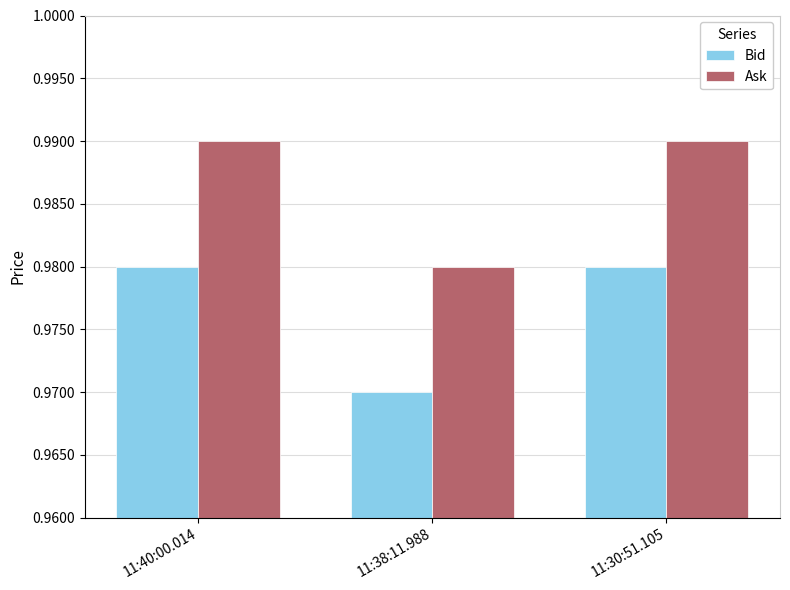

How many groups of bars are there?

3